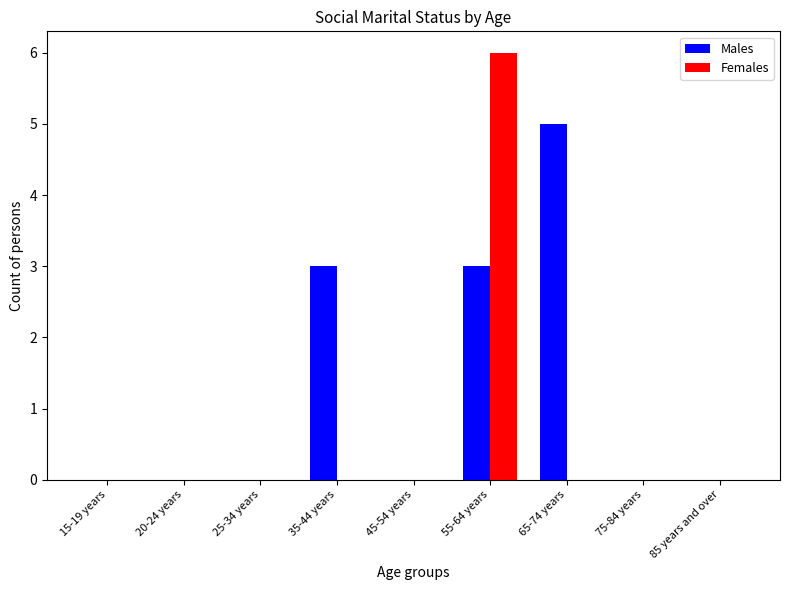

Which category has the highest value across all series?

55-64 years